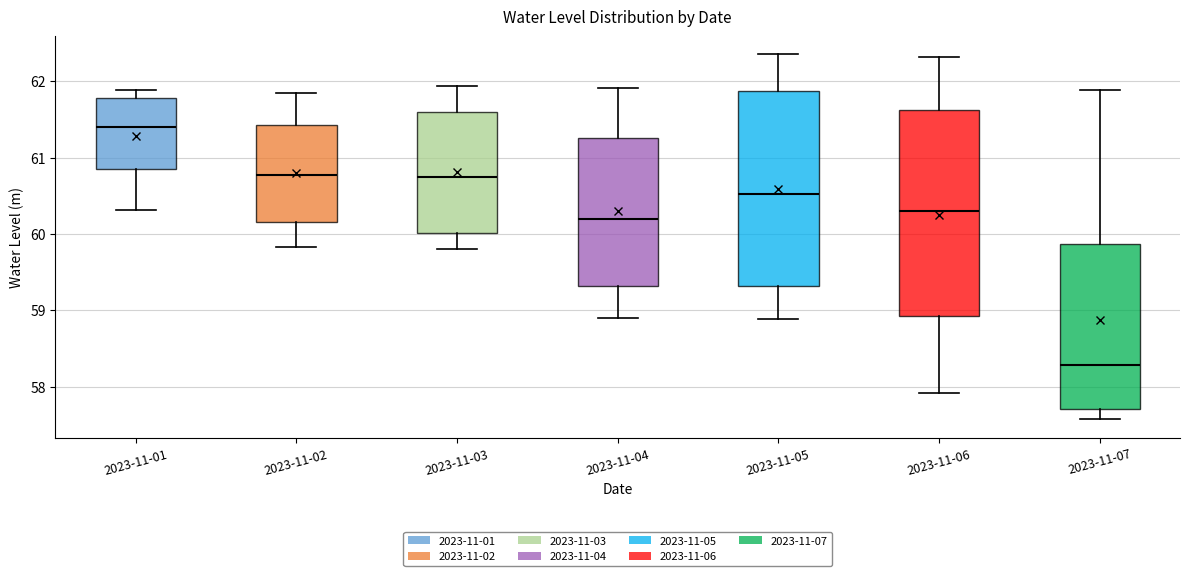

Which box is the tallest, from its lower edge to its upper edge?

2023-11-06